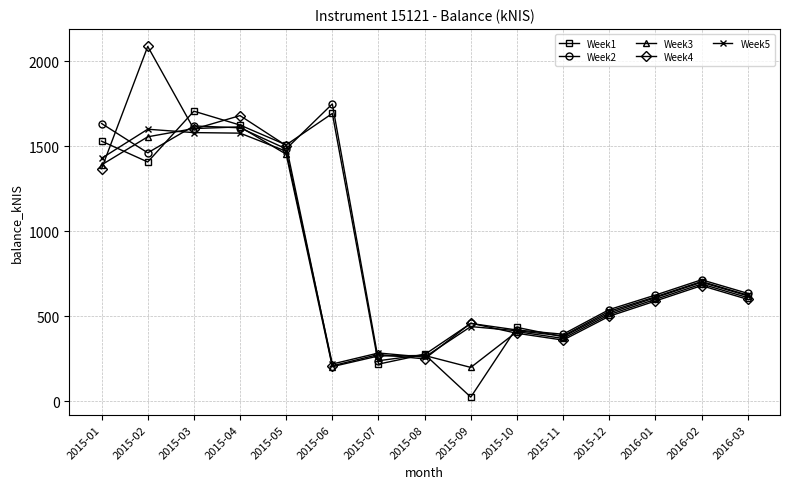

What is the difference between the maximum and minimum values in the Week1 series?

1680.6